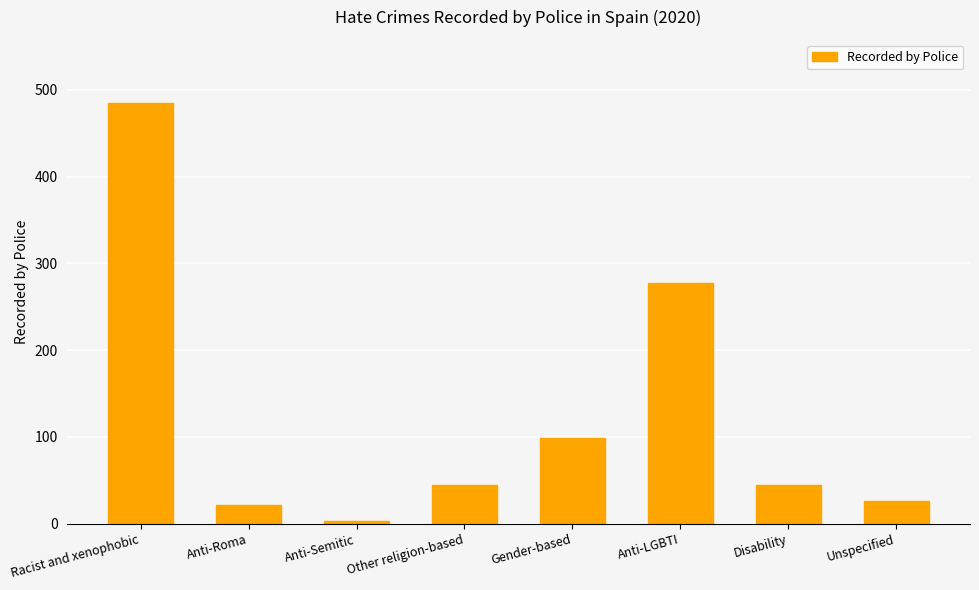

The chart shows a value of 485 at Racist and xenophobic. True or false?

True